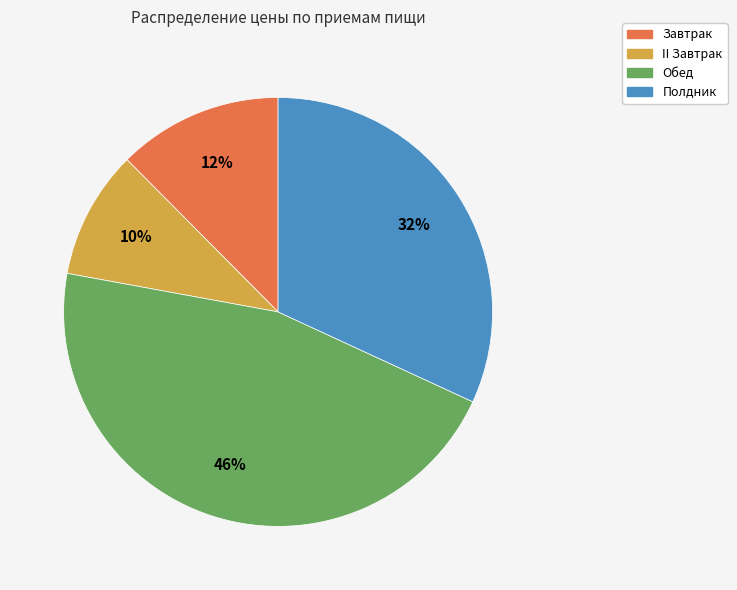

Do Обед and Полдник together represent more than half of the pie?

Yes